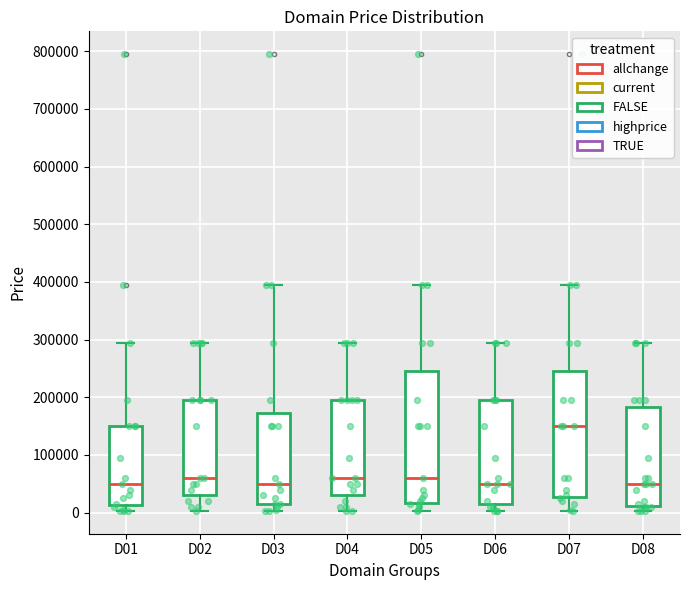

Reading left to right, read every box against the y-axis: the position of its median line, the range the box covers, and the ends of its whiskers. The values are not printed on the chart, so give them approximately, as read against the axis.

D01: median 50000, box 10000 to 150000, whiskers 0 to 290000
D02: median 60000, box 30000 to 190000, whiskers 0 to 290000
D03: median 50000, box 10000 to 170000, whiskers 0 to 390000
D04: median 60000, box 30000 to 190000, whiskers 0 to 290000
D05: median 60000, box 20000 to 240000, whiskers 0 to 390000
D06: median 50000, box 10000 to 190000, whiskers 0 to 290000
D07: median 150000, box 30000 to 240000, whiskers 0 to 390000
D08: median 50000, box 10000 to 180000, whiskers 0 to 290000